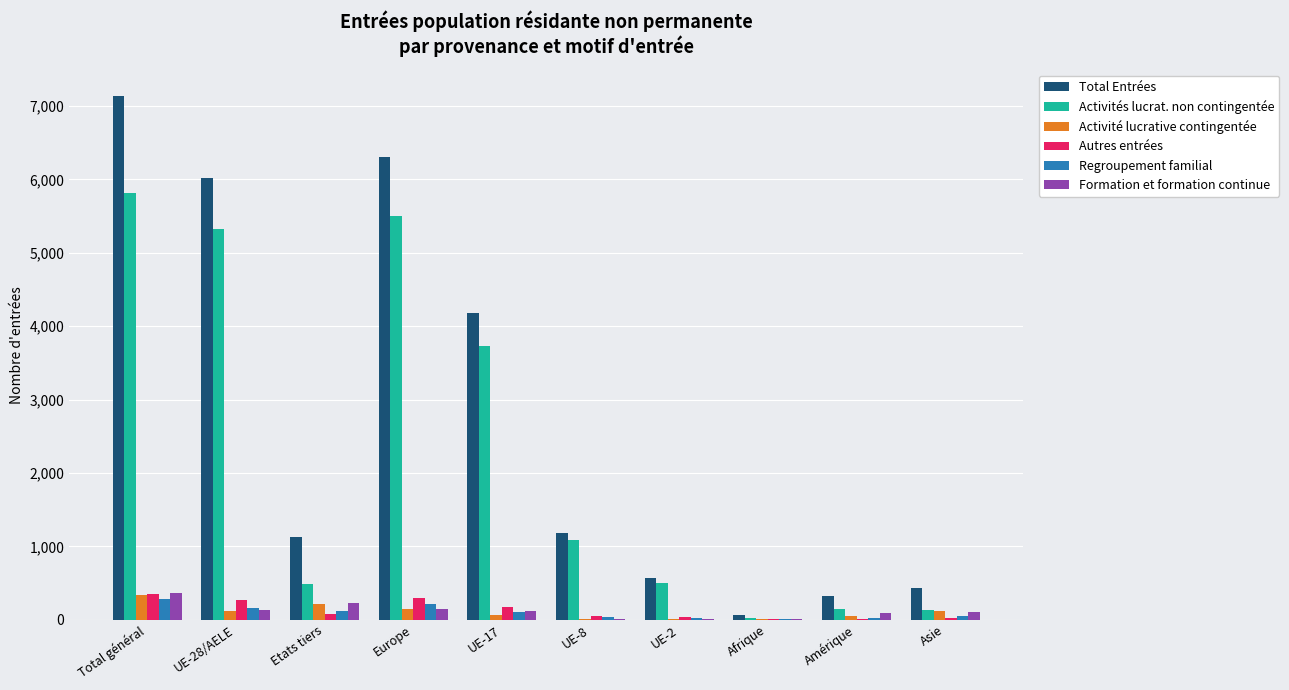

What is the maximum value shown in the chart?

7139